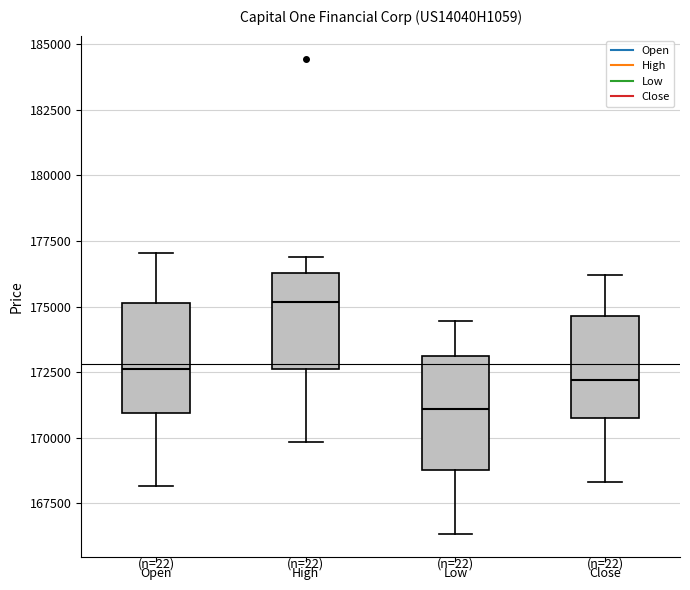

Reading left to right, read every box against the y-axis: the position of its median line, the range the box covers, and the ends of its whiskers. The values are not printed on the chart, so give them approximately, as read against the axis.

Open: median 172500, box 171000 to 175000, whiskers 168000 to 177000
High: median 175000, box 172500 to 176500, whiskers 170000 to 177000
Low: median 171000, box 169000 to 173000, whiskers 166500 to 174500
Close: median 172000, box 171000 to 174500, whiskers 168500 to 176000